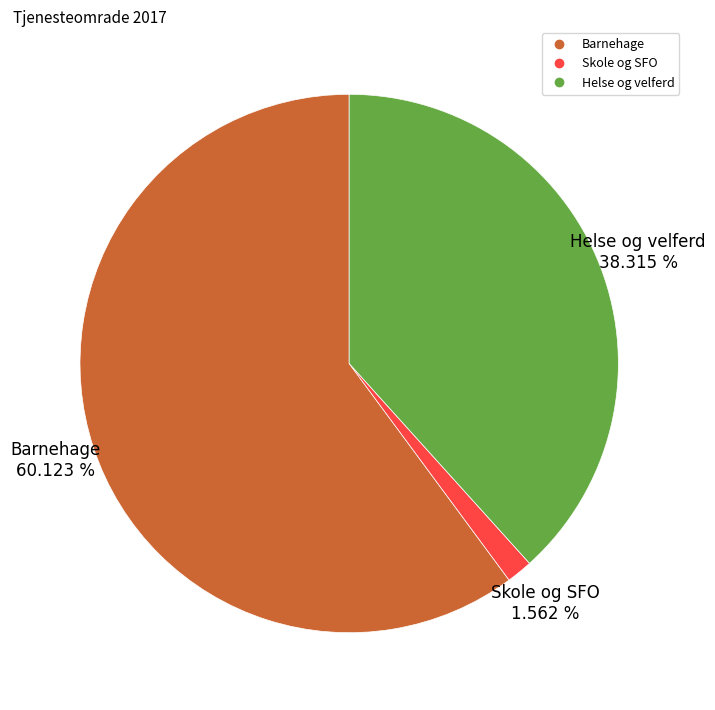

Combined, do Skole og SFO and Barnehage account for over 50%?

Yes